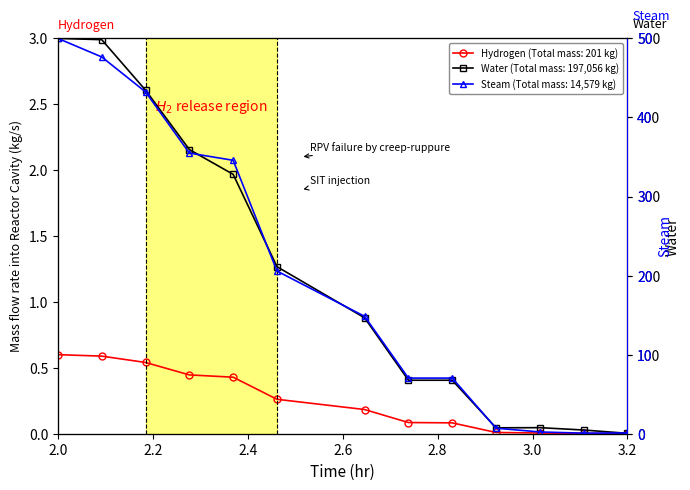

How many distinct data groups are displayed?

3